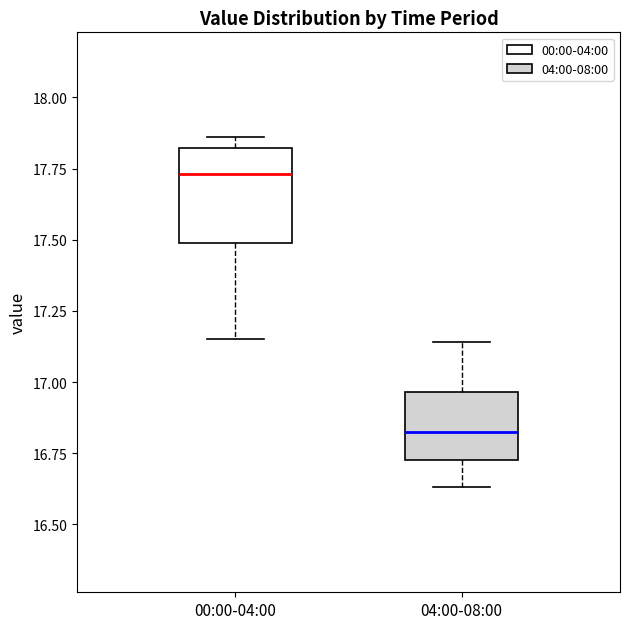

Reading left to right, transcribe this box plot: for each box, give where its median line is, the range the box spans, and where its two whiskers end, as read against the y-axis. The values are not printed on the chart, so give them approximately, as read against the axis.

00:00-04:00: median 17.75, box 17.50 to 17.80, whiskers 17.15 to 17.85
04:00-08:00: median 16.85, box 16.75 to 16.95, whiskers 16.65 to 17.15